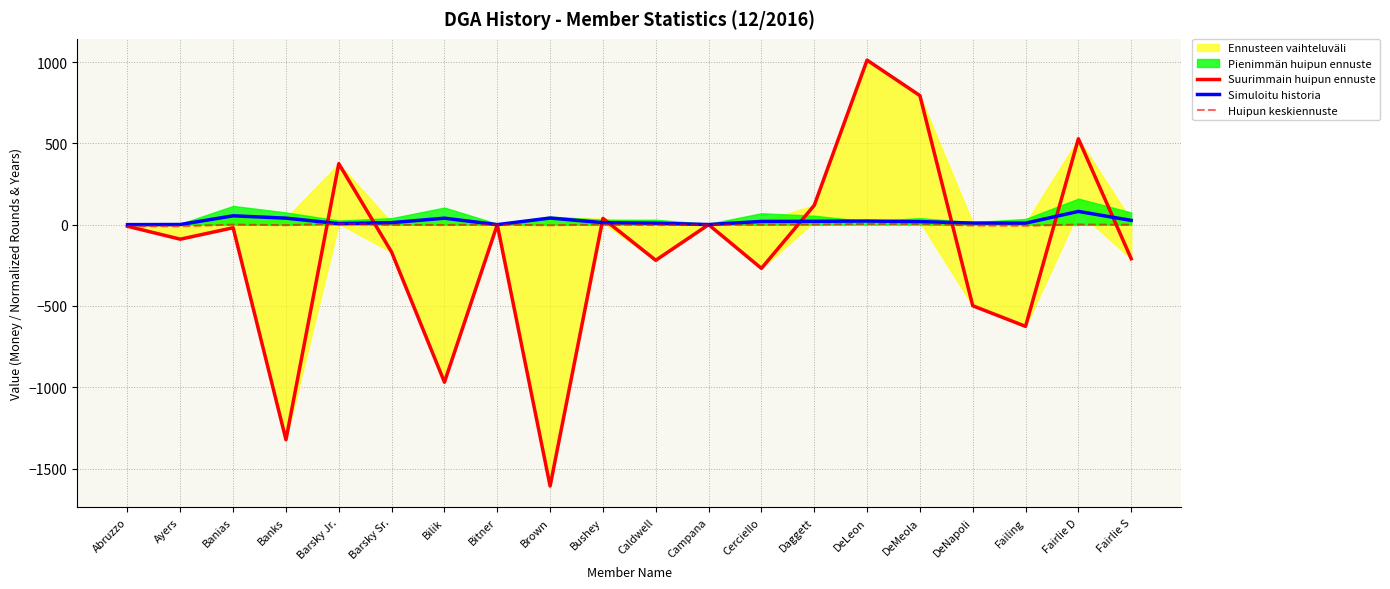

What is the spread (max minus min) of values at Brown?

1648.3